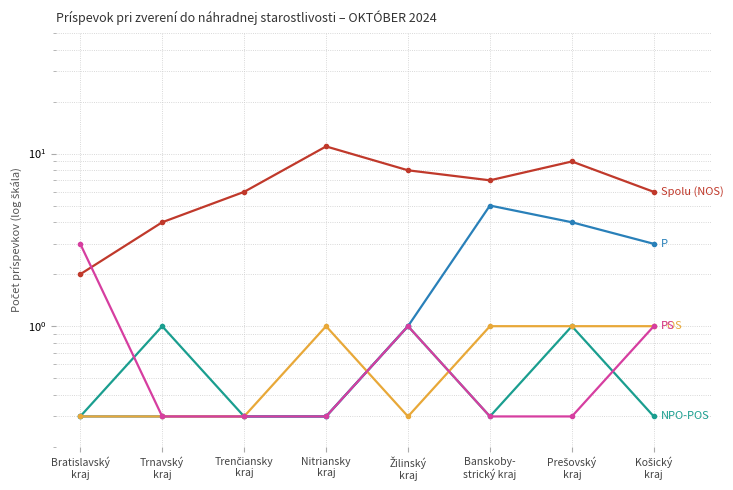

True or false: Spolu (NOS) and POS intersect in this chart.

False